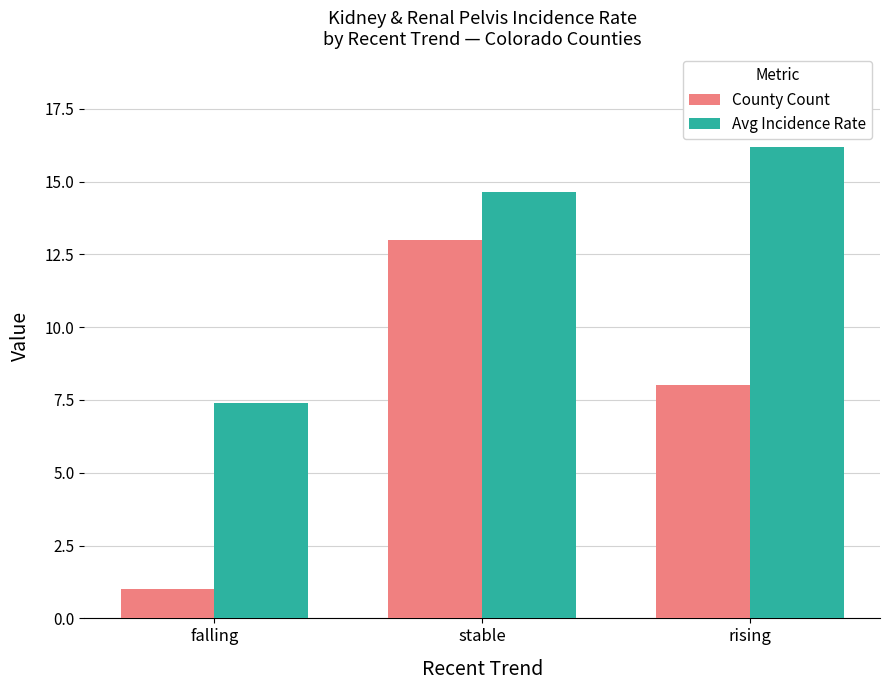

What is the total value across all series at rising?

24.2